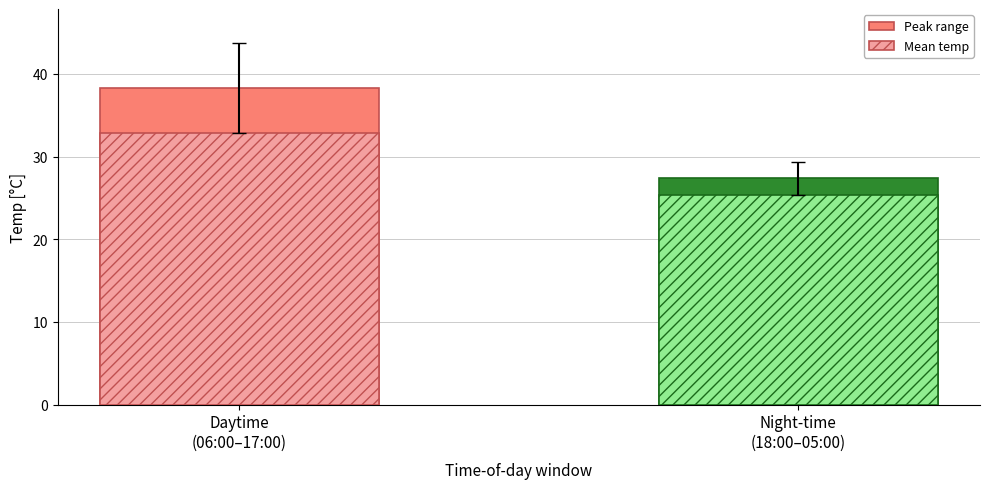

Where is Peak range nearest to the value 32?

Night-time
(18:00–05:00)